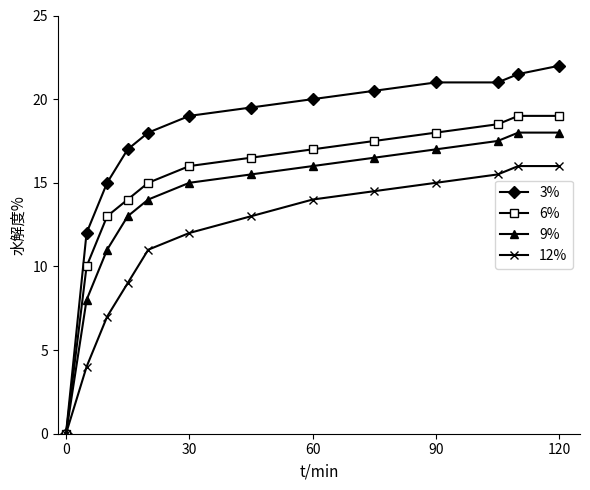

How many lines are shown in the chart?

4